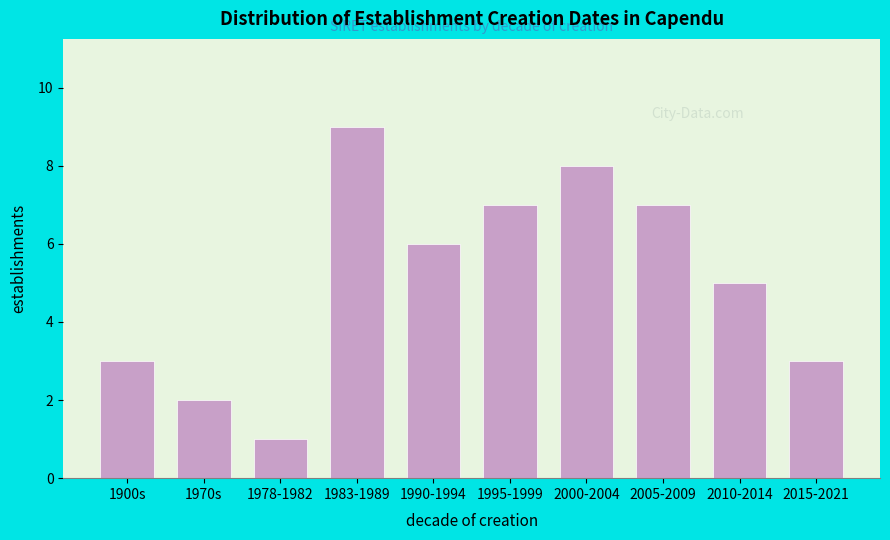

Reading left to right, what are all the values shown in this chart?

1900s=3	1970s=2	1978-1982=1	1983-1989=9	1990-1994=6	1995-1999=7	2000-2004=8	2005-2009=7	2010-2014=5	2015-2021=3